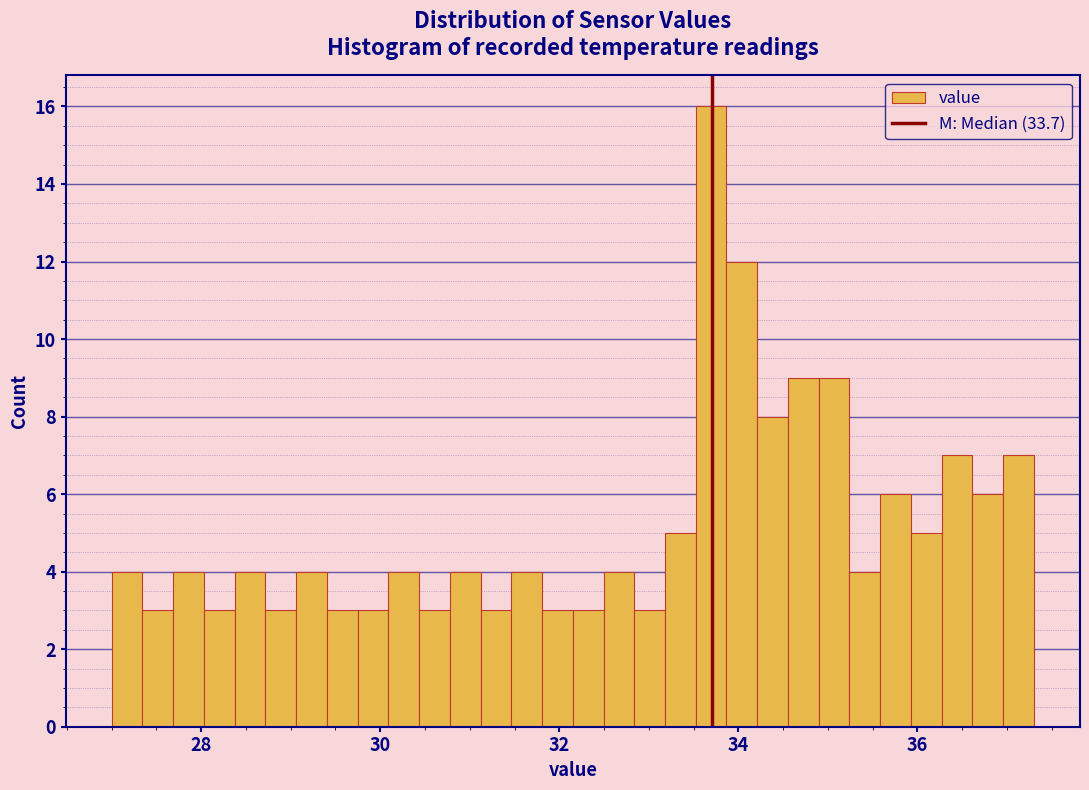

Around what value on the x-axis is the tallest bar? Give the approximate position of its centre, as read against the axis.

33.6